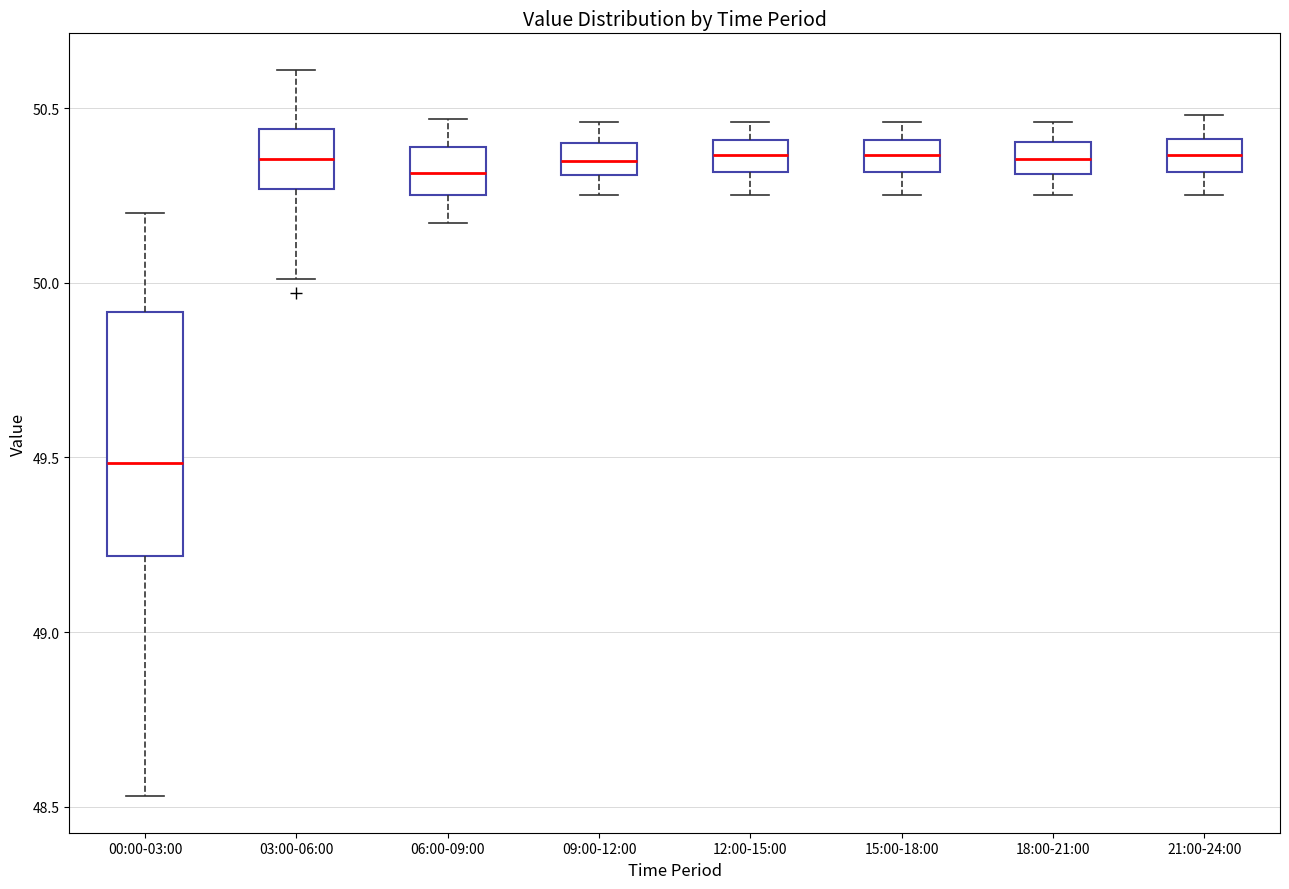

Reading left to right, read every box against the y-axis: the position of its median line, the range the box covers, and the ends of its whiskers. The values are not printed on the chart, so give them approximately, as read against the axis.

00:00-03:00: median 49.50, box 49.20 to 49.90, whiskers 48.55 to 50.20
03:00-06:00: median 50.35, box 50.25 to 50.45, whiskers 50.00 to 50.60
06:00-09:00: median 50.30, box 50.25 to 50.40, whiskers 50.15 to 50.45
09:00-12:00: median 50.35, box 50.30 to 50.40, whiskers 50.25 to 50.45
12:00-15:00: median 50.35, box 50.30 to 50.40, whiskers 50.25 to 50.45
15:00-18:00: median 50.35, box 50.30 to 50.40, whiskers 50.25 to 50.45
18:00-21:00: median 50.35, box 50.30 to 50.40, whiskers 50.25 to 50.45
21:00-24:00: median 50.35, box 50.30 to 50.40, whiskers 50.25 to 50.50